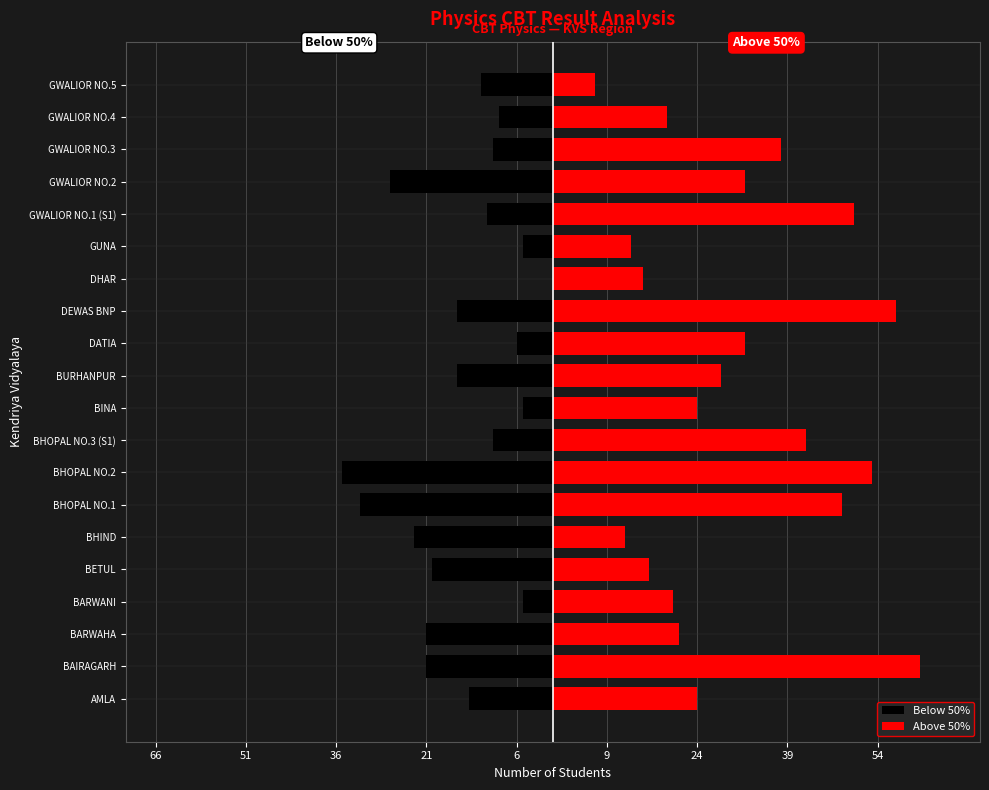

What are all the series names shown in the legend?

Below 50%, Above 50%